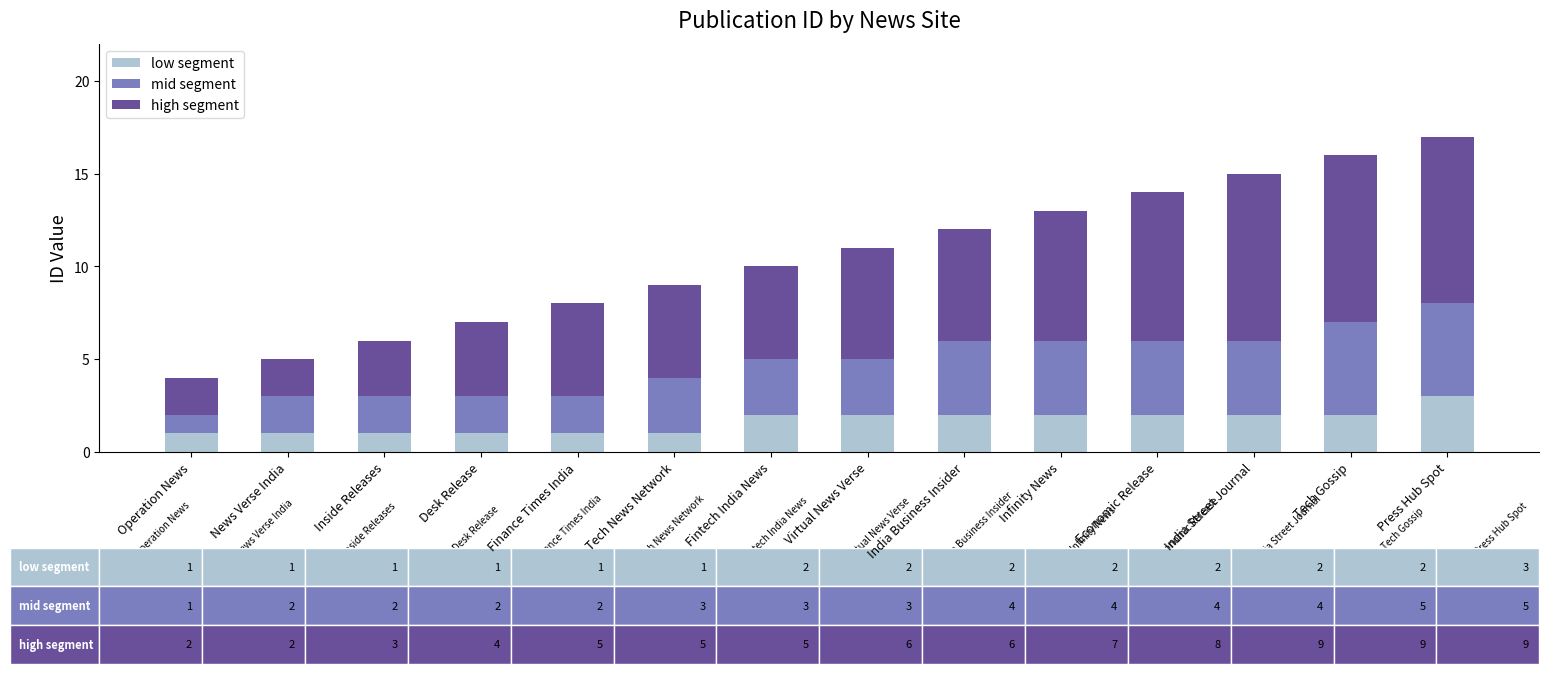

True or false: low segment has a value of 0 at Operation News.

False